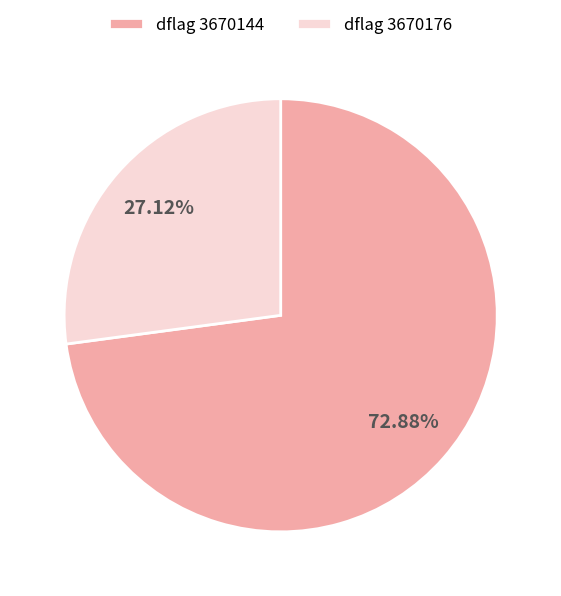

Do dflag 3670176 and dflag 3670144 together represent more than half of the pie?

Yes